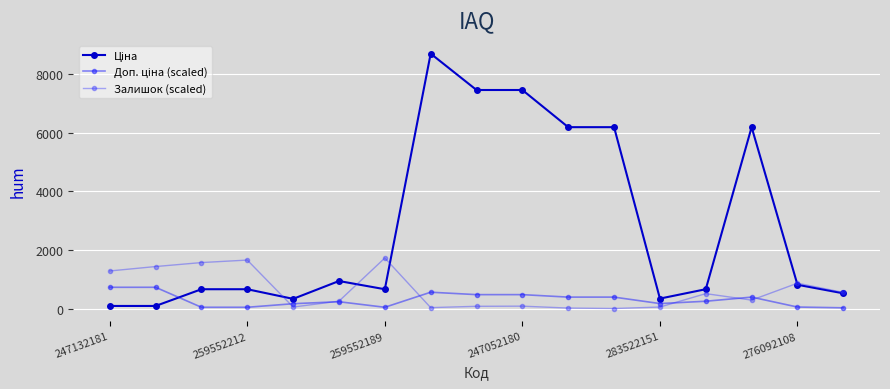

Which series has the largest total across all categories?

Ціна